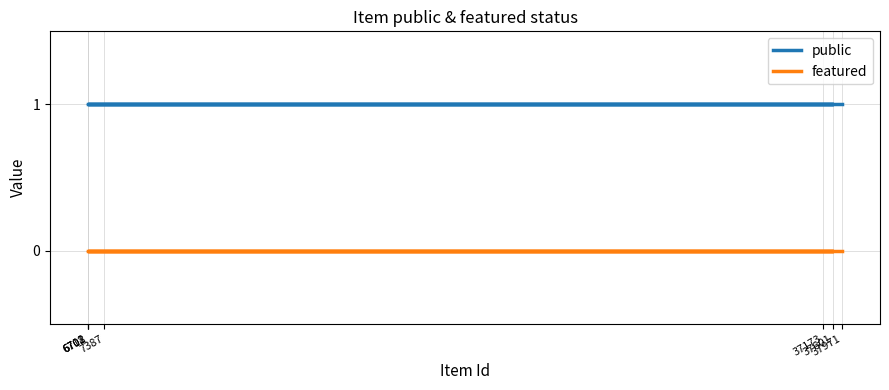

What position from the left is 6708?

3